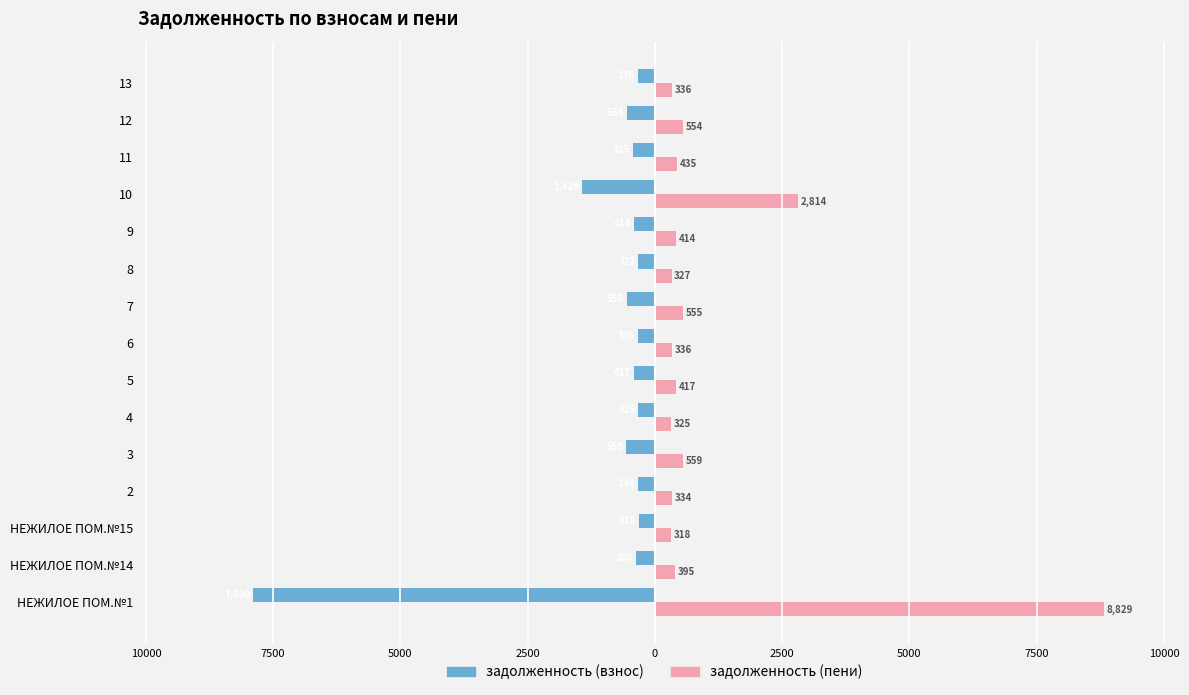

What are all the series names shown in the legend?

задолженность (взнос), задолженность (пени)